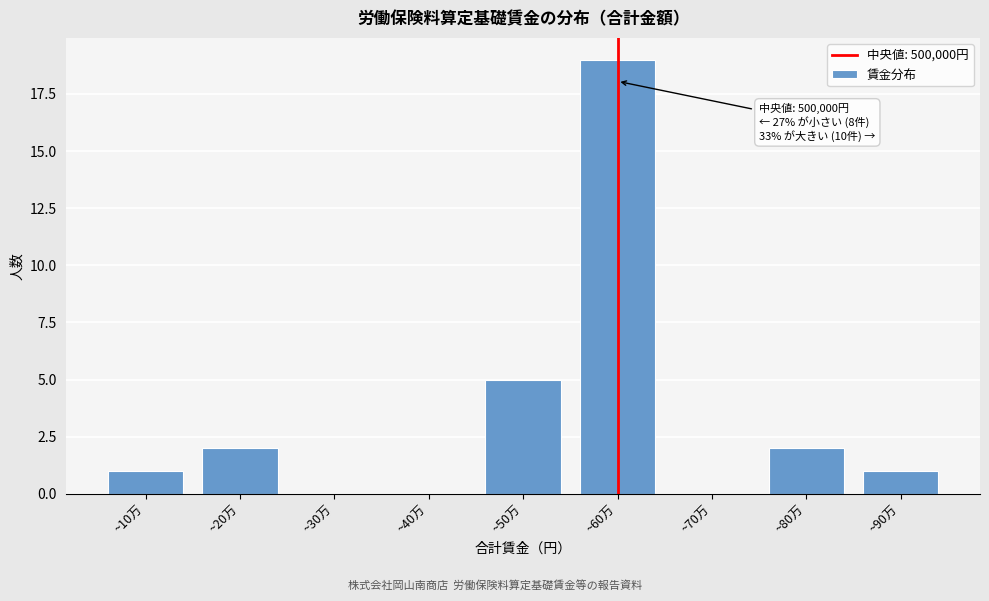

Reading left to right, list all the values displayed in this chart.

~10万=1	~20万=2	~30万=0	~40万=0	~50万=5	~60万=19	~70万=0	~80万=2	~90万=1